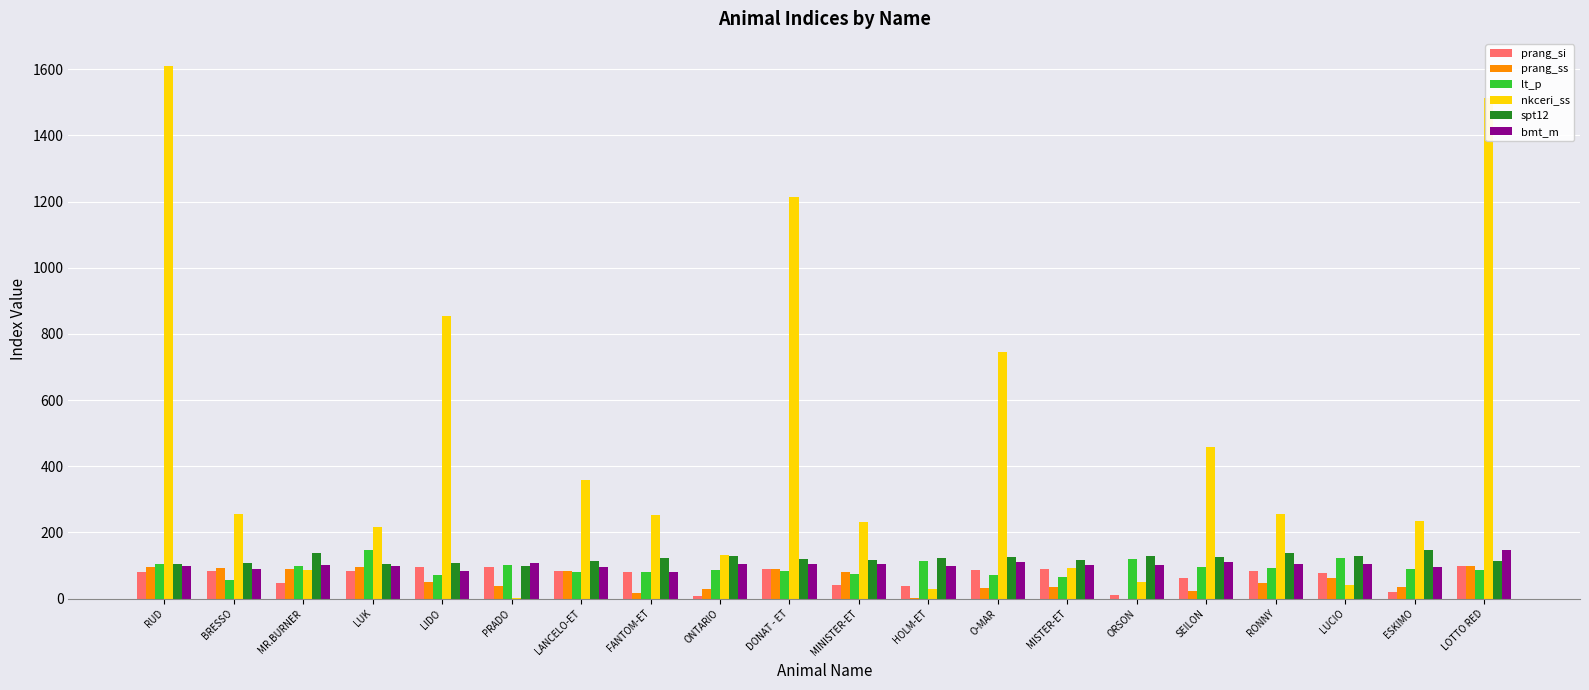

Between RUD and RONNY, which series saw the biggest shift?

nkceri_ss